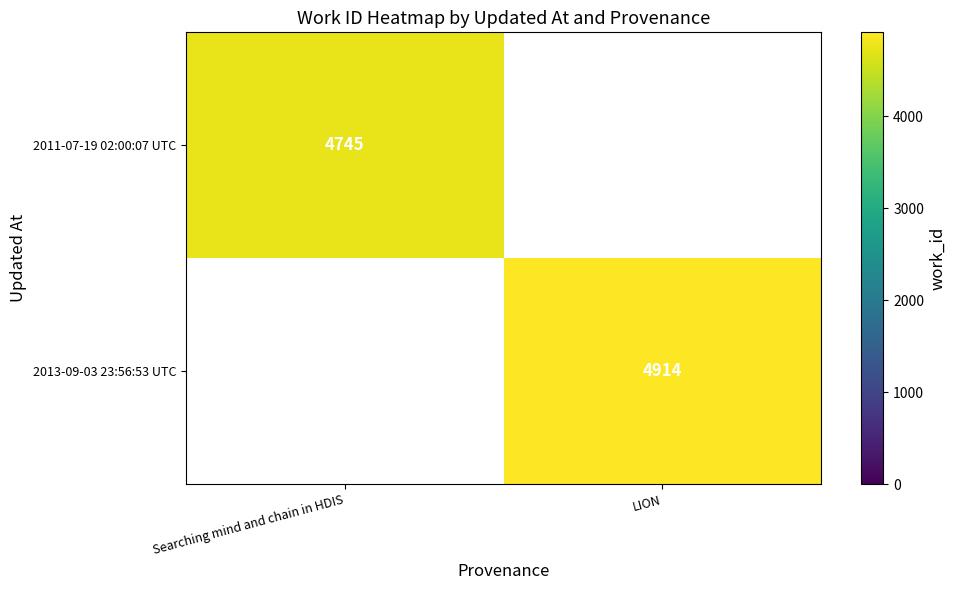

Count the number of categories in the chart.

2